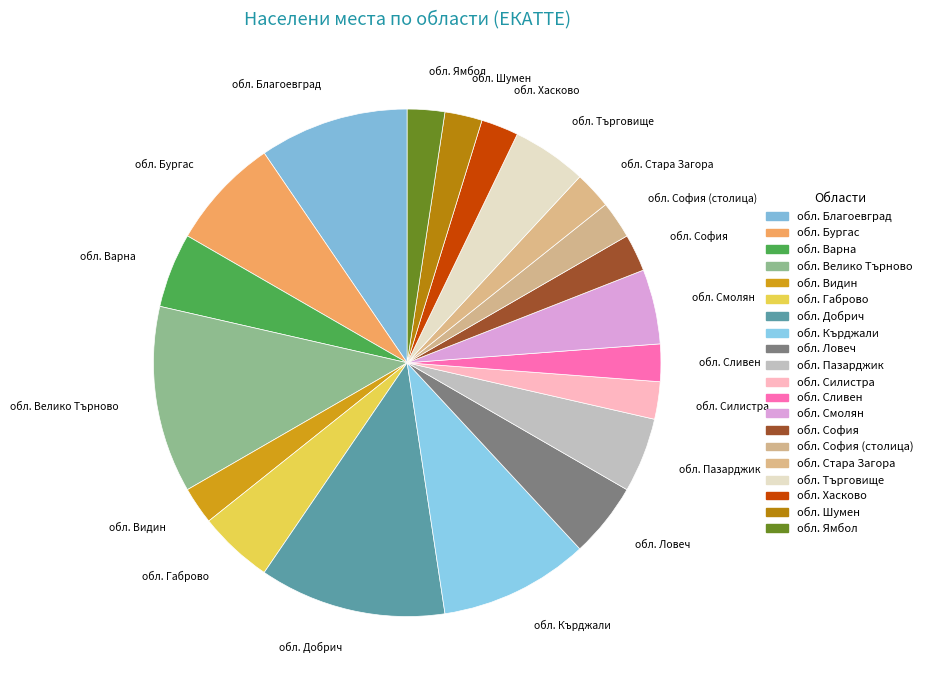

Combined, do обл. Стара Загора and обл. София account for over 50%?

No